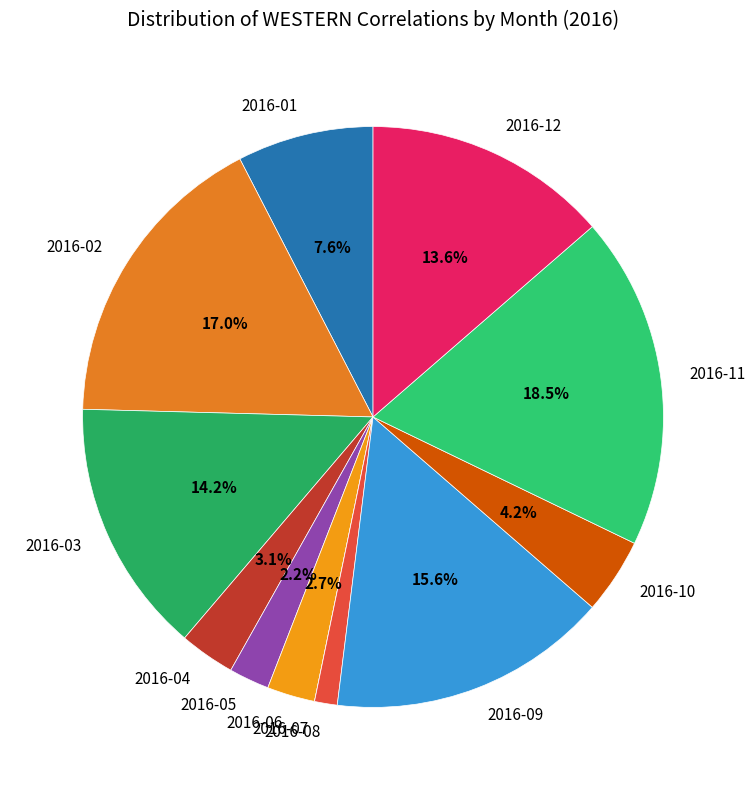

Is it true that 2016-04 is 3% of the pie?

True